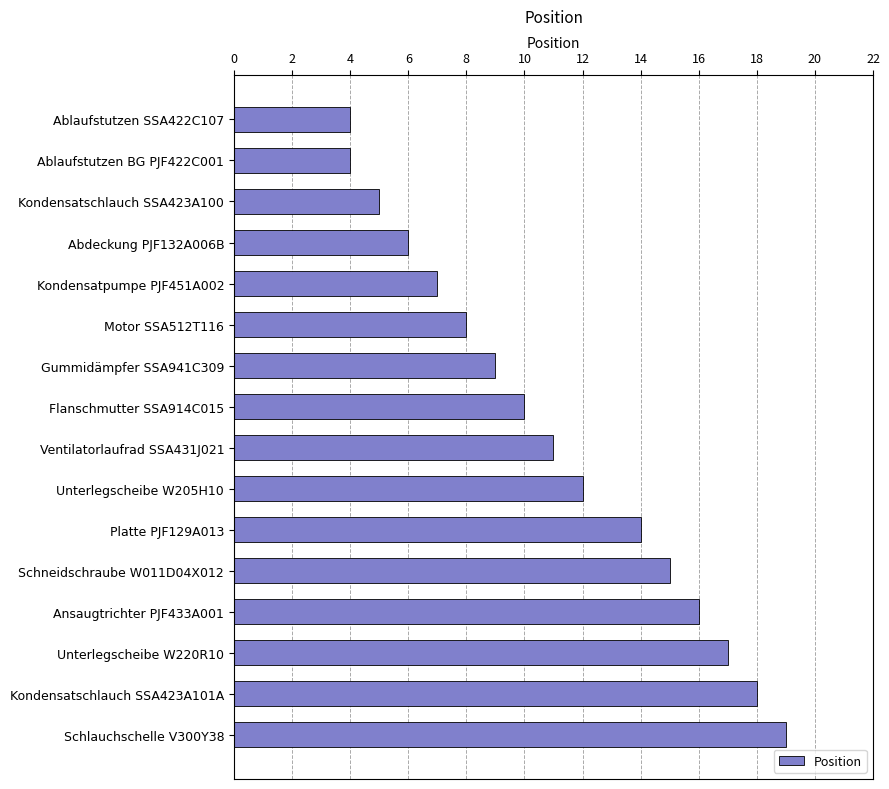

Is it true that the value at Abdeckung PJF132A006B is 6?

True